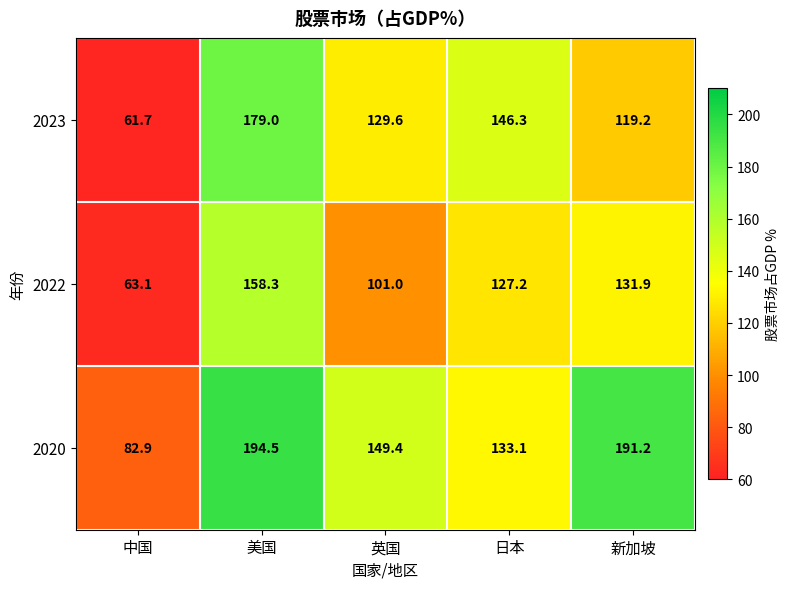

True or false: 2022 has a value of 36.4 at 中国.

False